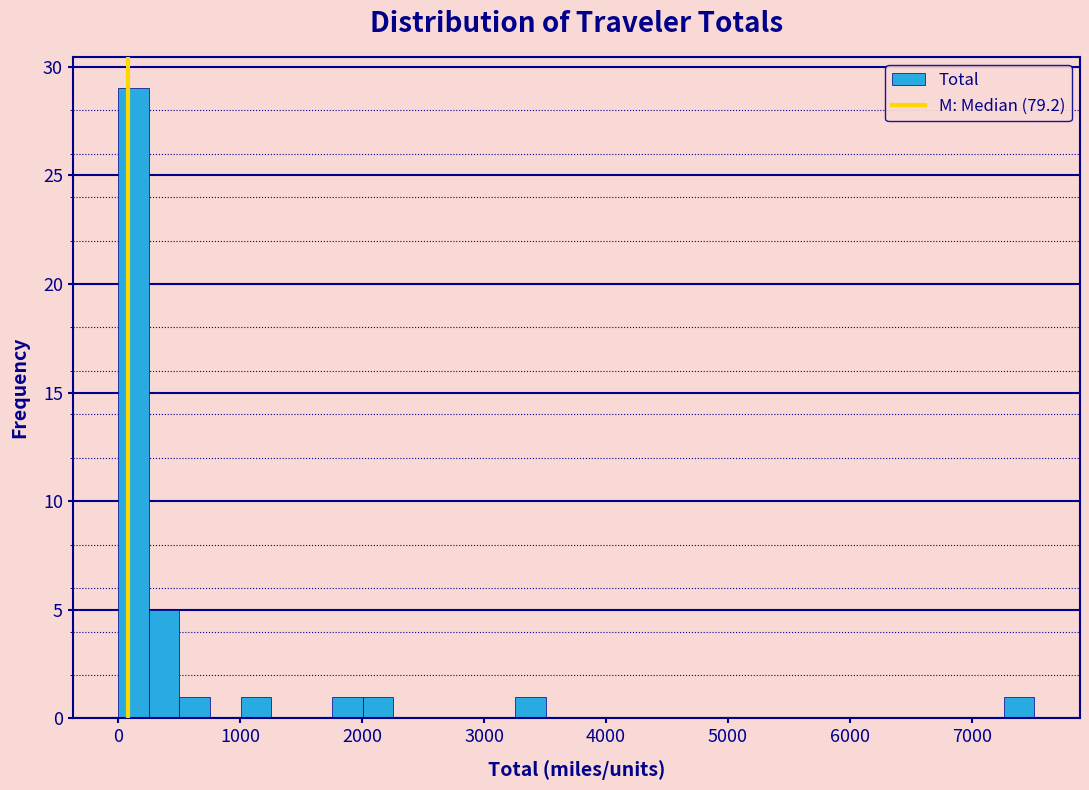

Read against the x-axis, roughly where is the centre of the tallest bar?

100